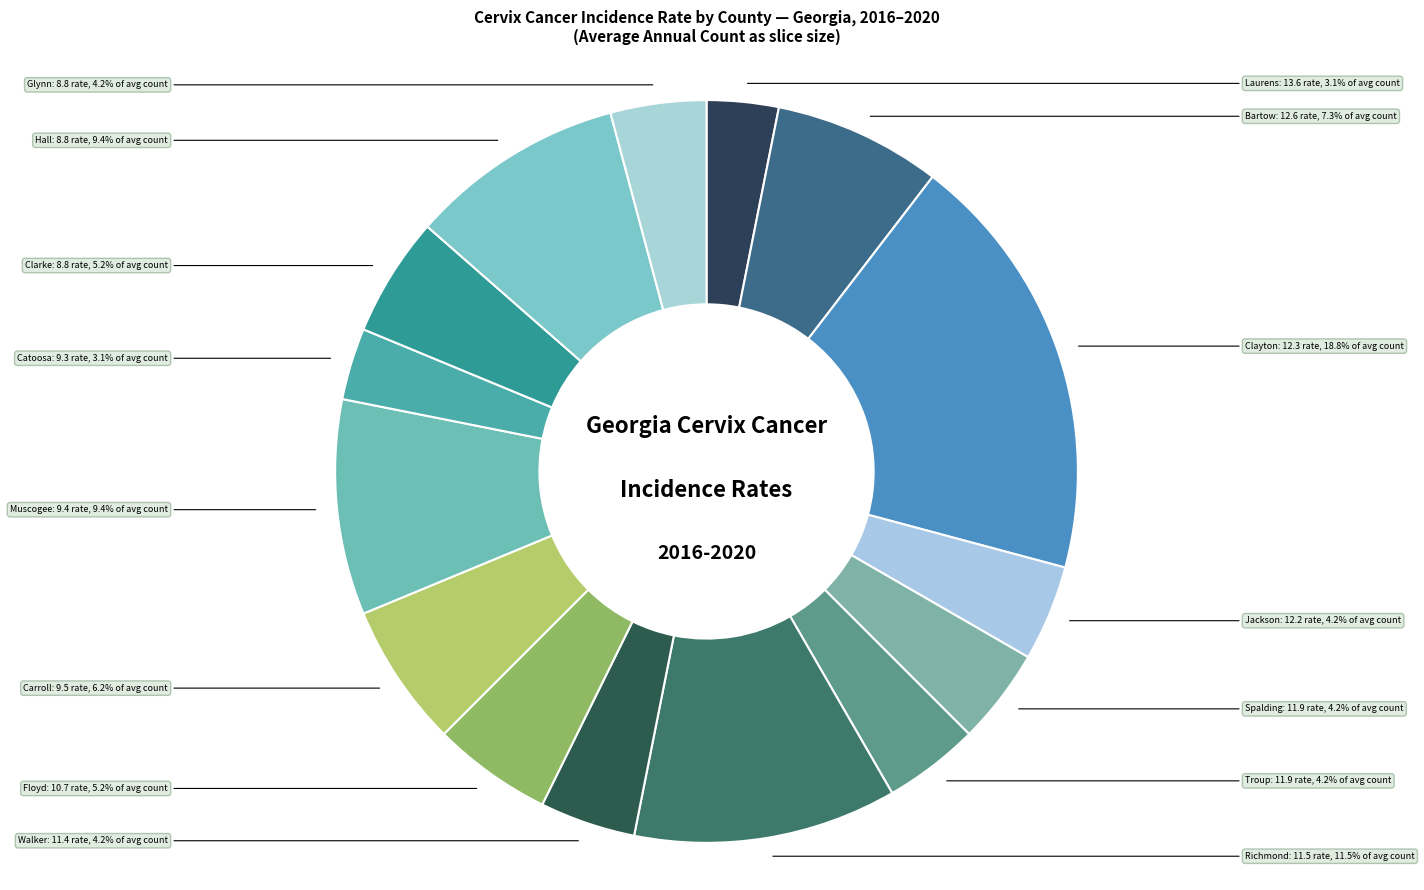

To the nearest percent, what is the average slice percentage?

7%